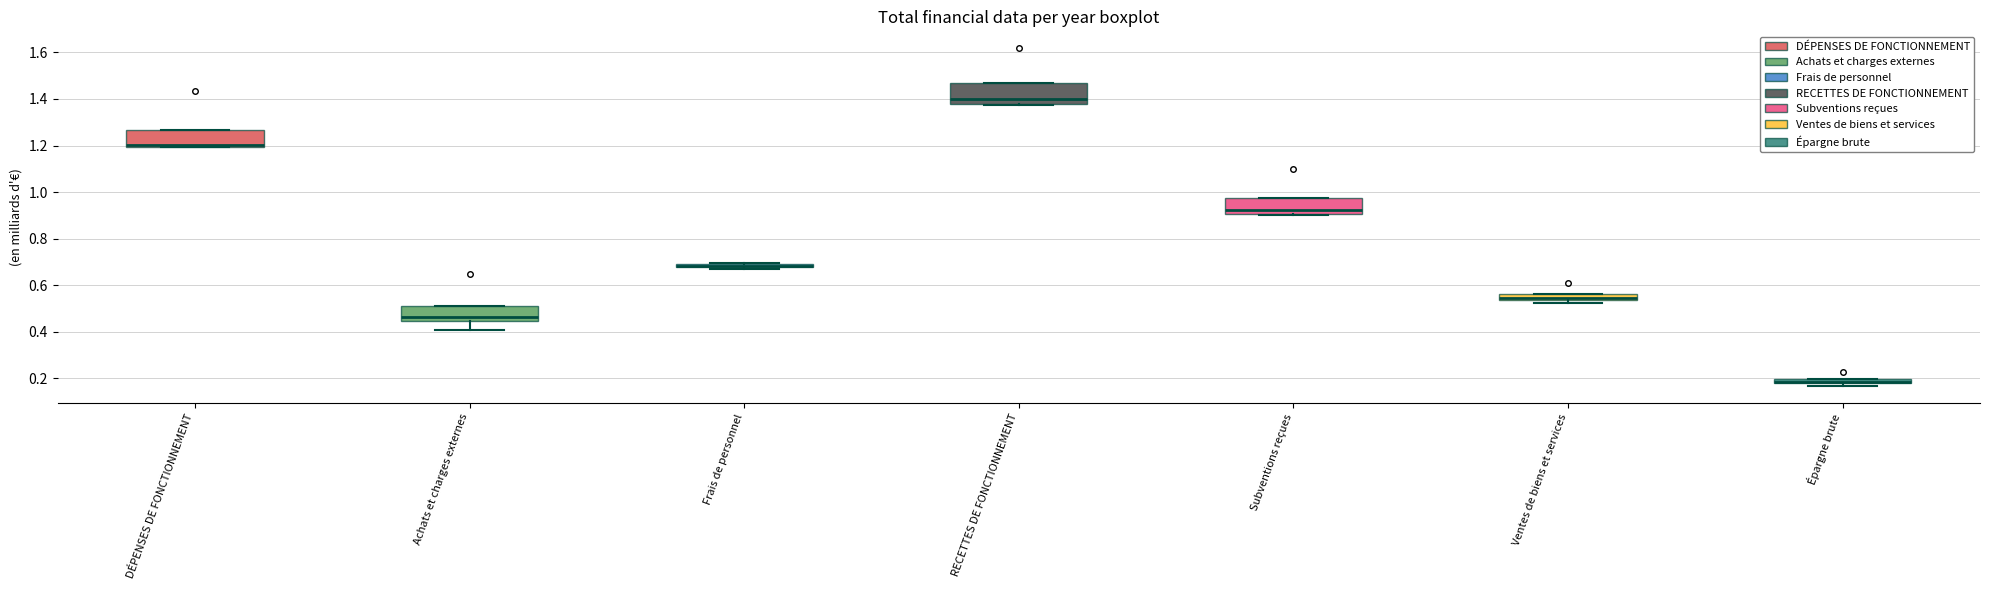

Where is the lower edge of the box for Frais de personnel on the y-axis? The values are not printed on the chart, so give them approximately, as read against the axis.

0.68